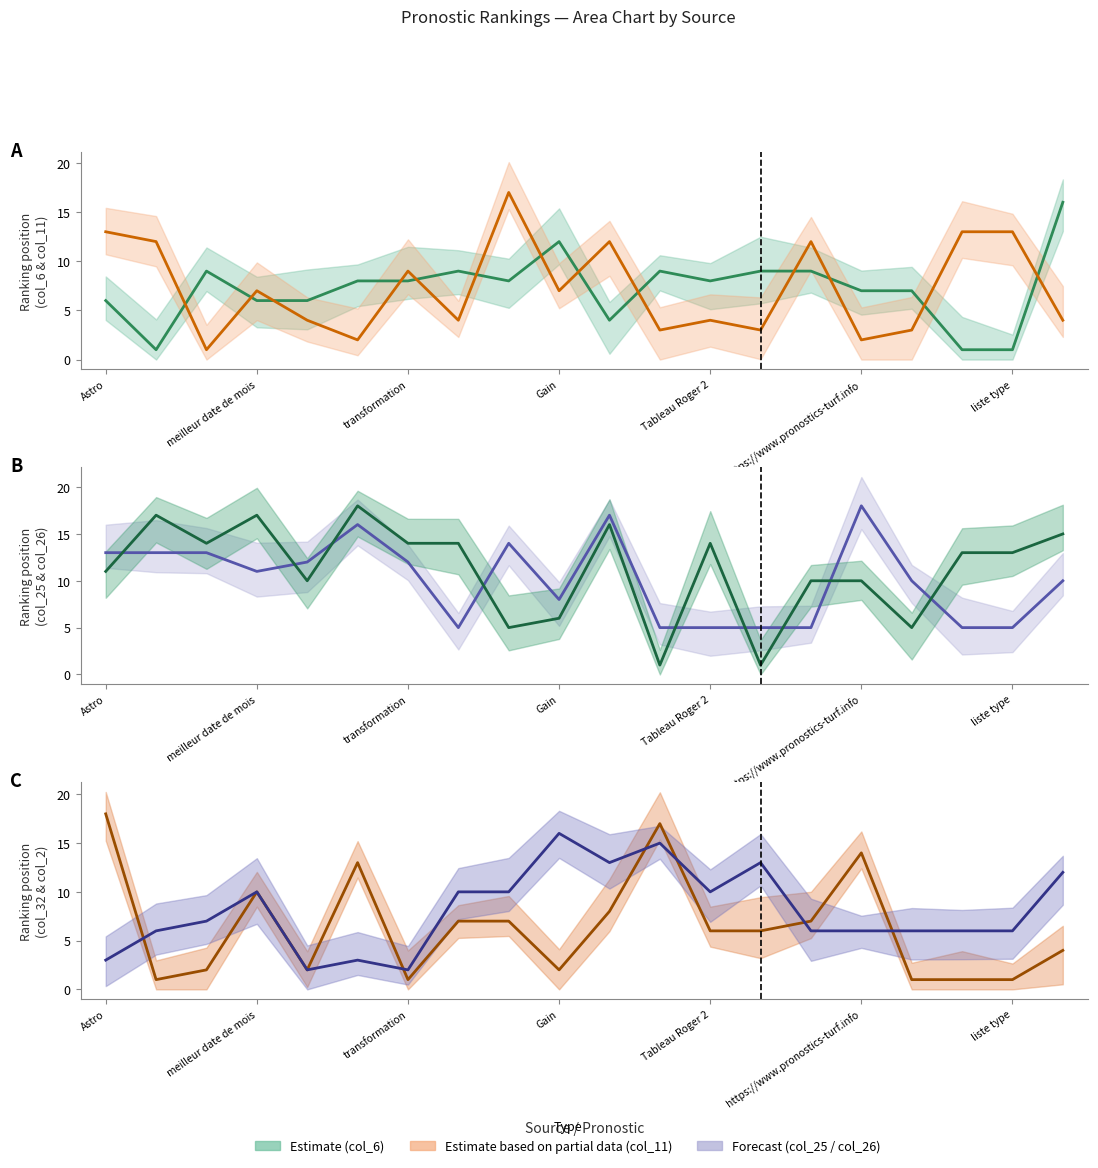

What is the difference between the col_11 values at 19 and 17?

9